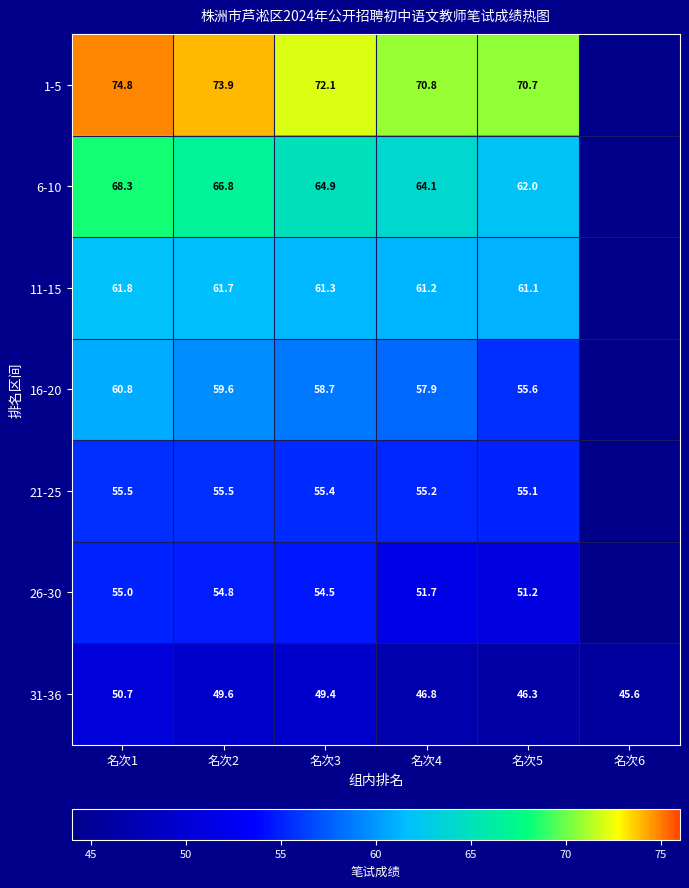

What is the smallest value displayed?

45.6